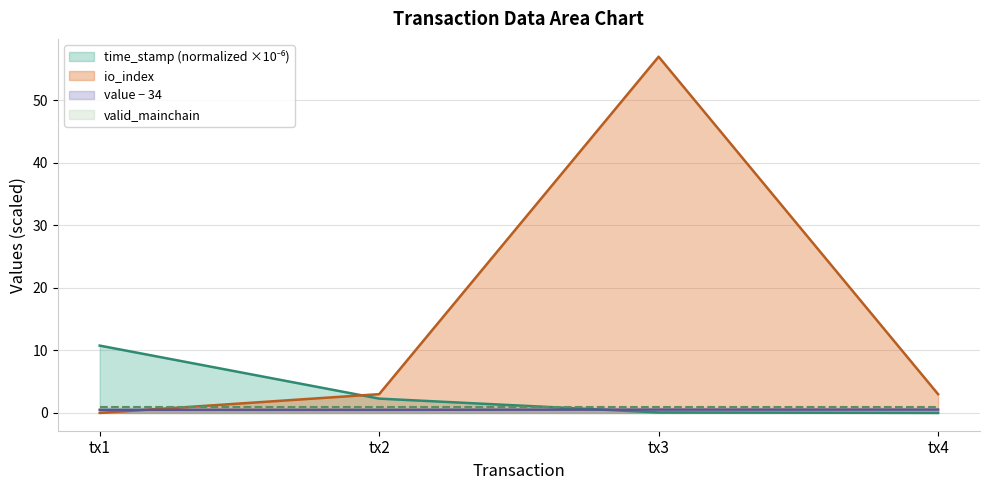

Which series has the largest range (max minus min)?

io_index